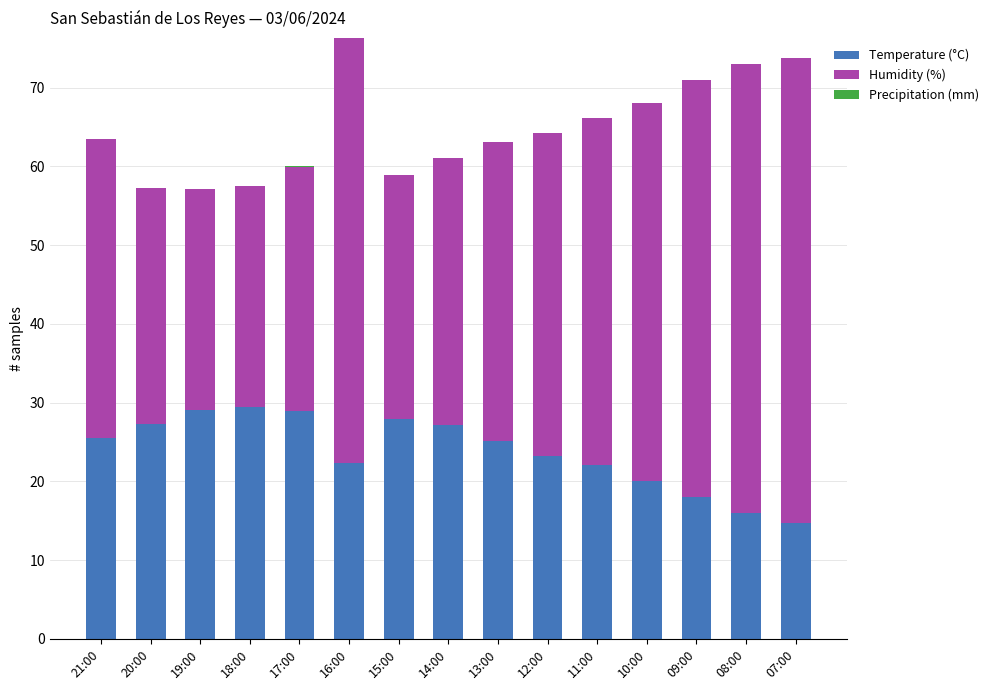

What is the total value across all series at 20:00?

57.3